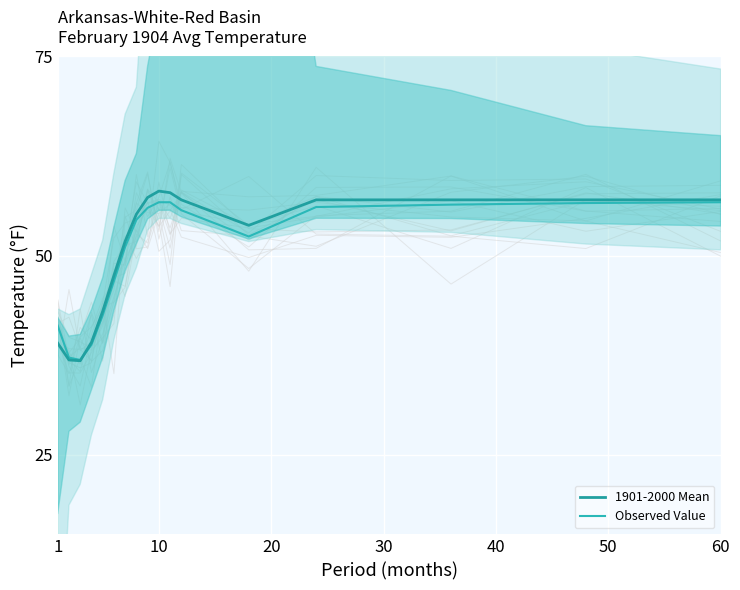

True or false: Observed Value has a value of 35.7 at 12.

False